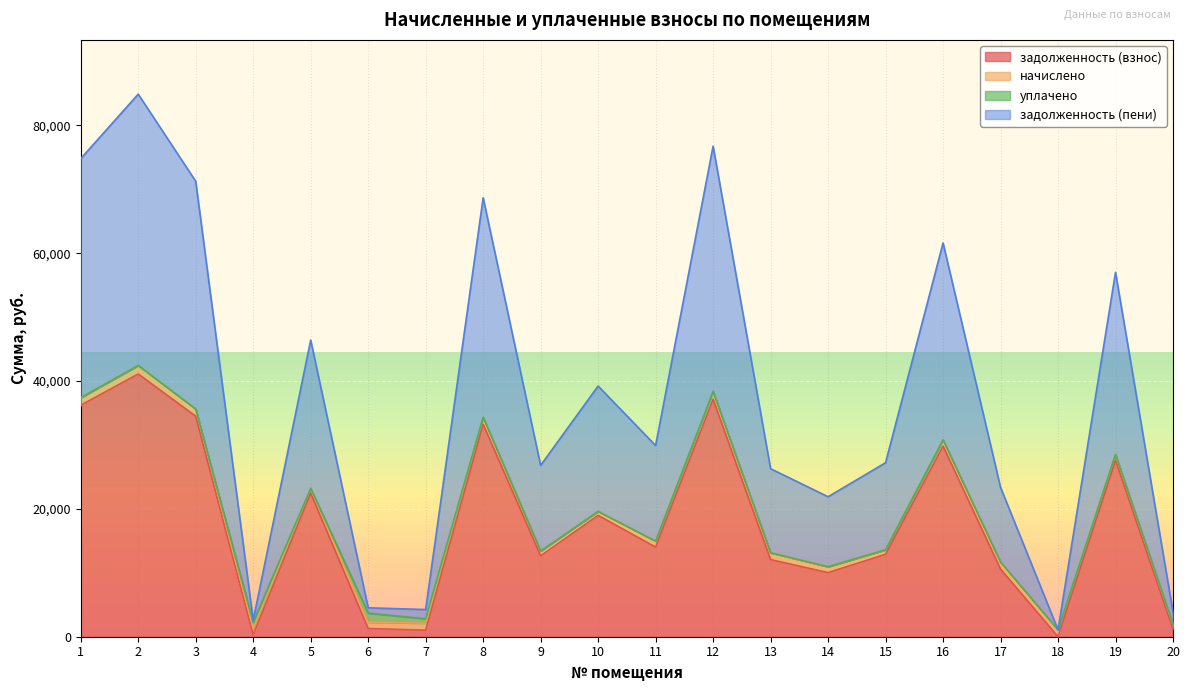

Which category has the lowest value in the задолженность (пени) series?

18